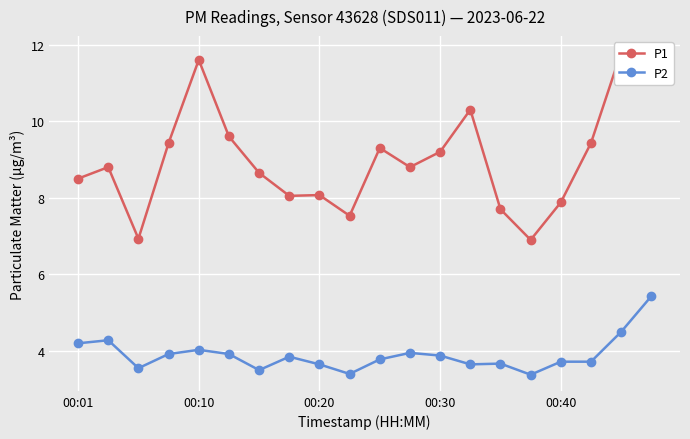

What are all the series names shown in the legend?

P1, P2